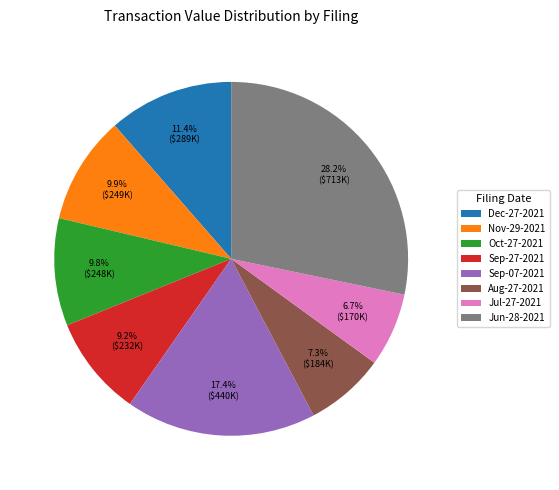

To the nearest percent, what is the difference between the largest and smallest slice percentages?

22%